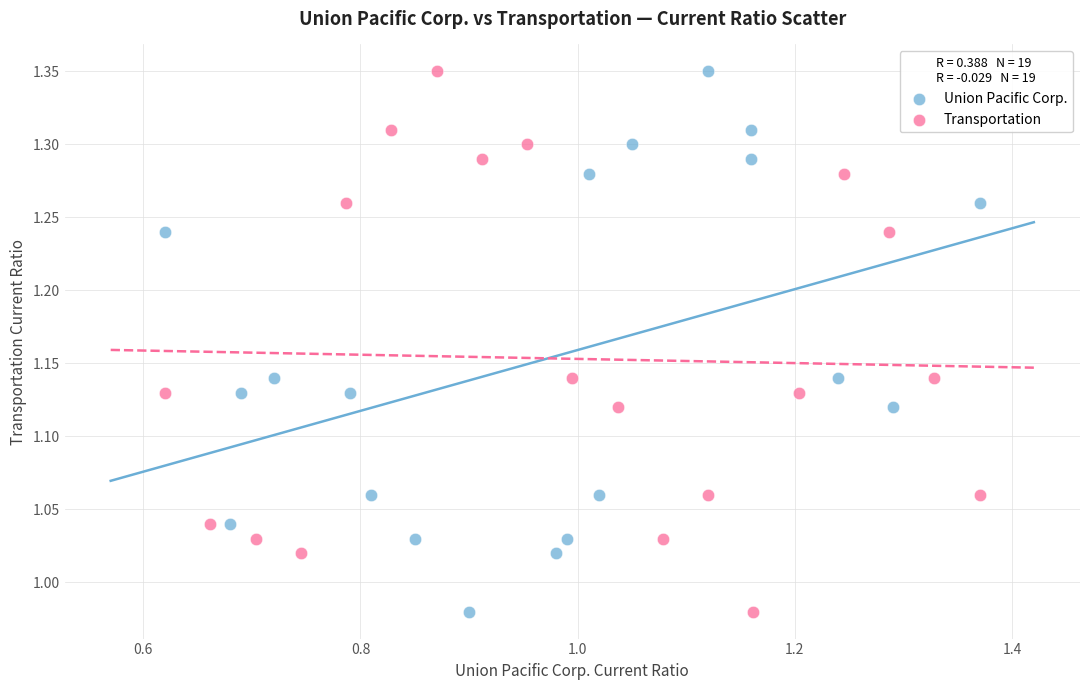

What are all the series names shown in the legend?

Union Pacific Corp., Transportation